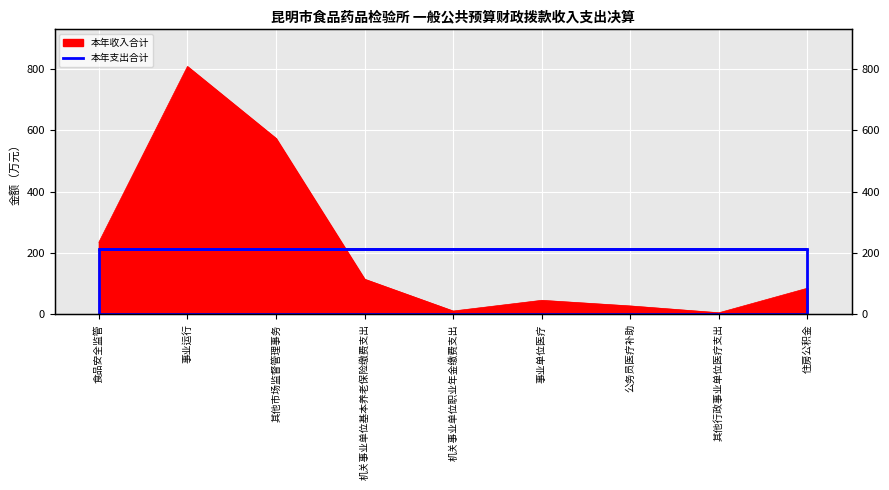

How many data points are less than 84?

4